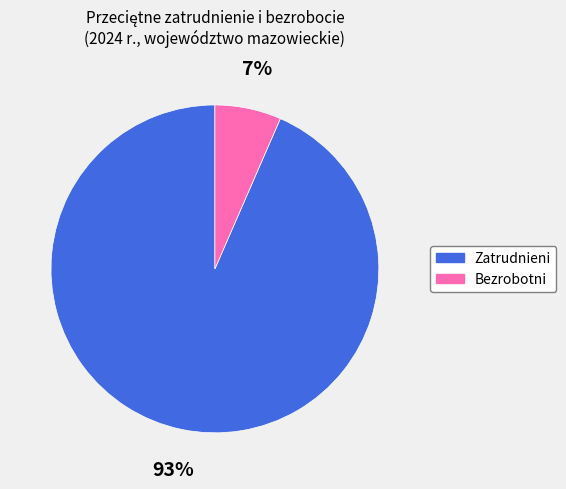

Is there any slice that represents more than half of the pie?

Yes